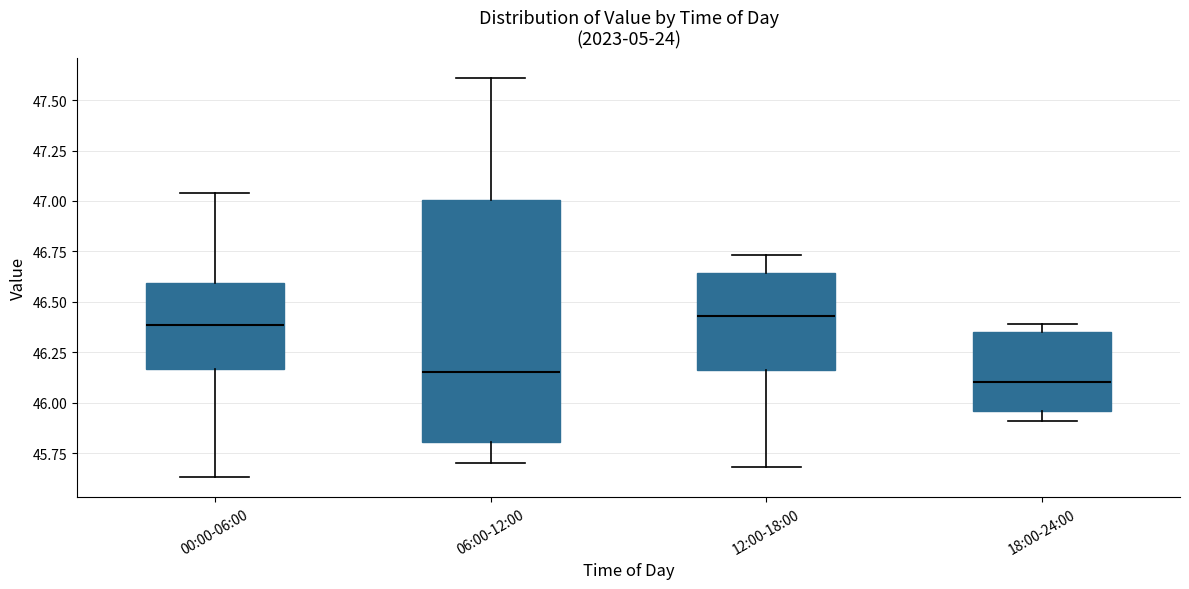

Reading left to right, read every box against the y-axis: the position of its median line, the range the box covers, and the ends of its whiskers. The values are not printed on the chart, so give them approximately, as read against the axis.

00:00-06:00: median 46.40, box 46.15 to 46.60, whiskers 45.65 to 47.05
06:00-12:00: median 46.15, box 45.80 to 47.00, whiskers 45.70 to 47.60
12:00-18:00: median 46.45, box 46.15 to 46.65, whiskers 45.70 to 46.75
18:00-24:00: median 46.10, box 45.95 to 46.35, whiskers 45.90 to 46.40